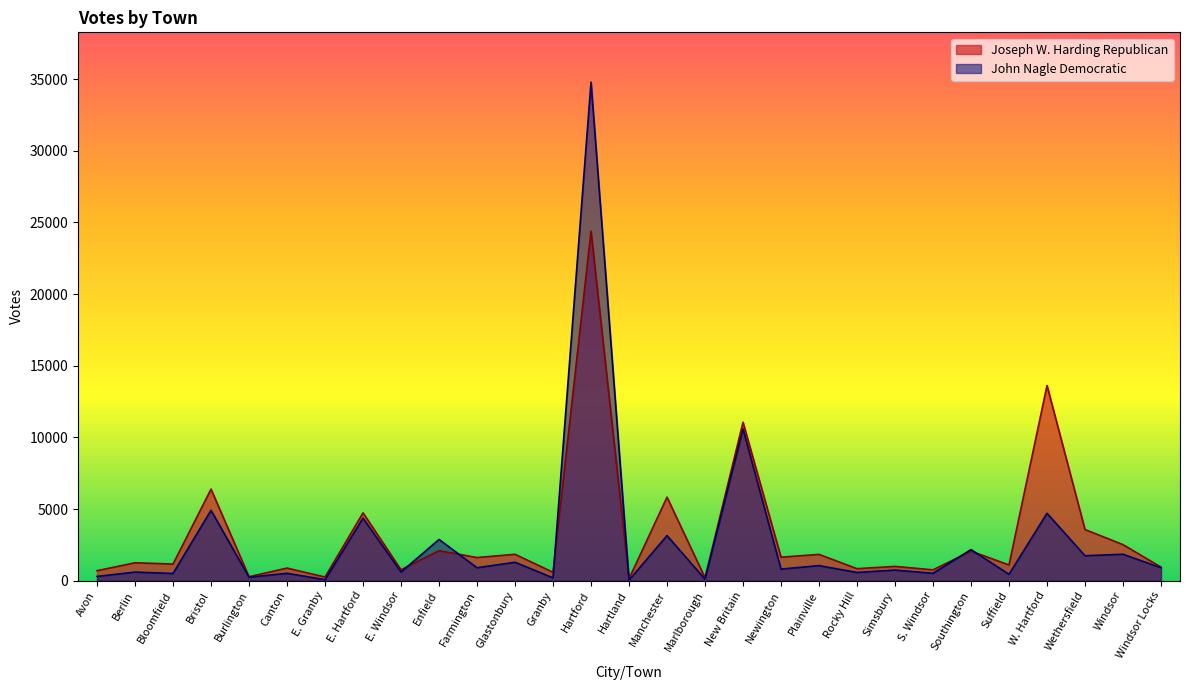

Reading left to right, list all the values displayed in this chart.

Joseph W. Harding Republican: Avon=695	Berlin=1248	Bloomfield=1158	Bristol=6388	Burlington=275	Canton=877	E. Granby=253	E. Hartford=4730	E. Windsor=759	Enfield=2092	Farmington=1613	Glastonbury=1840	Granby=583	Hartford=24393	Hartland=135	Manchester=5828	Marlborough=204	New Britain=11057	Newington=1638	Plainville=1833	Rocky Hill=836	Simsbury=996	S. Windsor=755	Southington=2062	Suffield=1095	W. Hartford=13619	Wethersfield=3568	Windsor=2514	Windsor Locks=944
John Nagle Democratic: Avon=295	Berlin=597	Bloomfield=501	Bristol=4909	Burlington=238	Canton=513	E. Granby=68	E. Hartford=4362	E. Windsor=602	Enfield=2878	Farmington=902	Glastonbury=1283	Granby=196	Hartford=34787	Hartland=33	Manchester=3143	Marlborough=102	New Britain=10588	Newington=806	Plainville=1049	Rocky Hill=572	Simsbury=738	S. Windsor=513	Southington=2167	Suffield=443	W. Hartford=4700	Wethersfield=1740	Windsor=1843	Windsor Locks=901